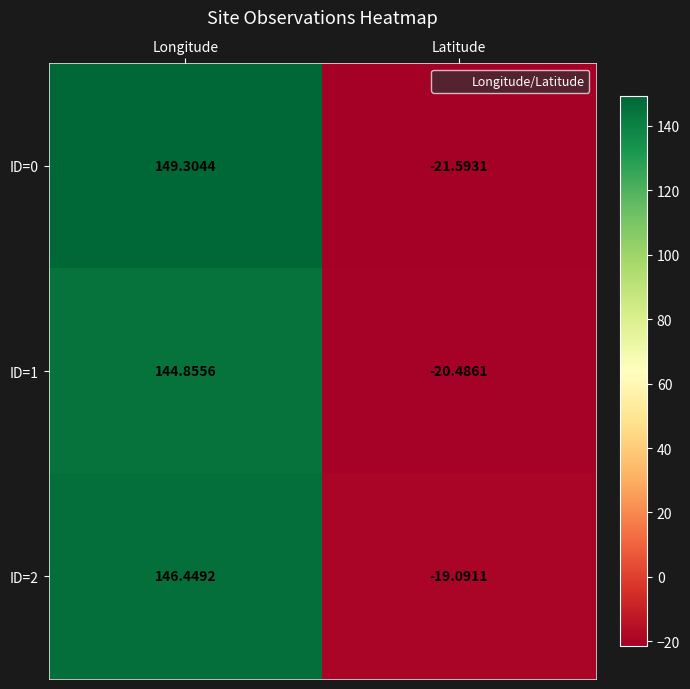

Which series has the largest range (max minus min)?

ID=0